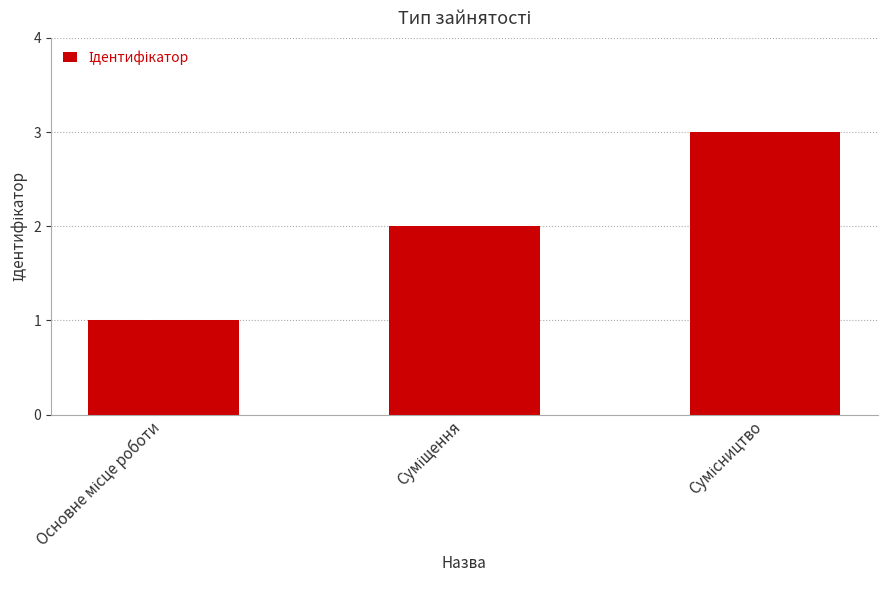

What is the greatest value displayed?

3